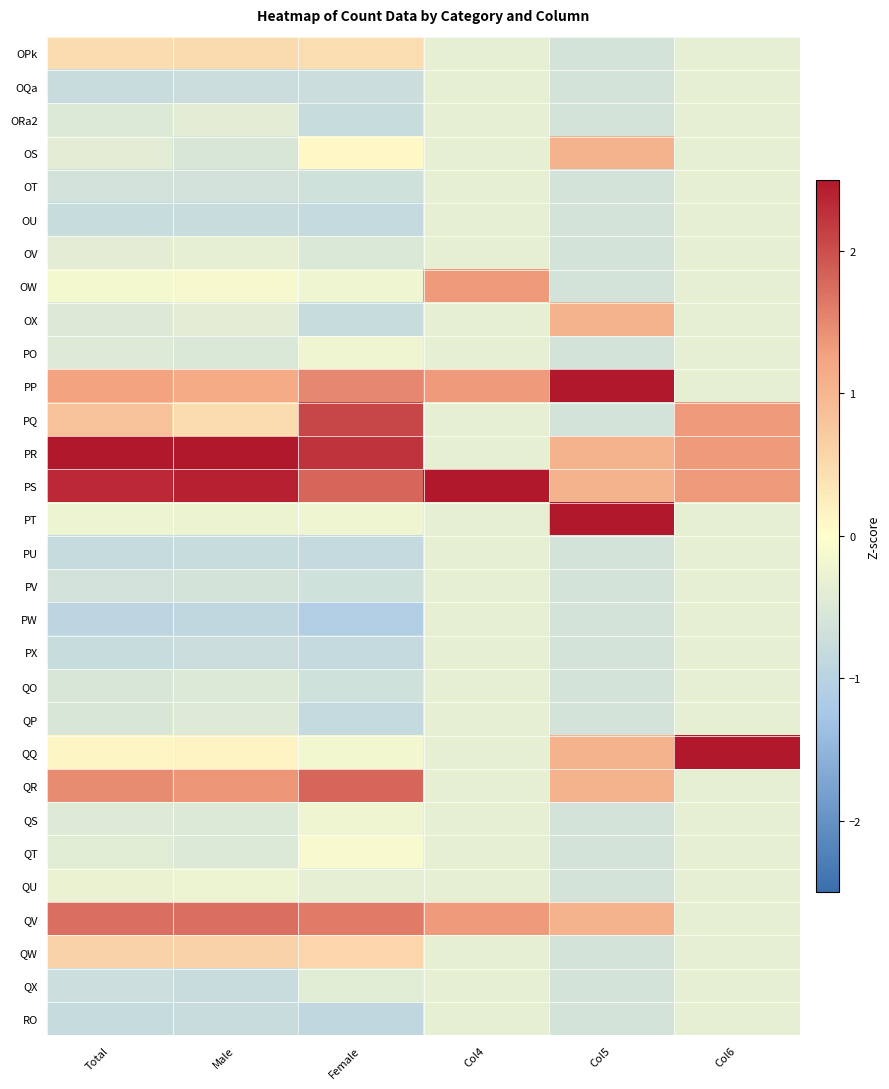

Rank the series by their maximum value, from highest to lowest.

PS, QQ, PR, PP, PT, PQ, QR, QV, OW, OS, OX, QW, OPk, QT, PO, QS, QU, OQa, ORa2, OT, OU, OV, PU, PV, PW, PX, QO, QP, QX, RO